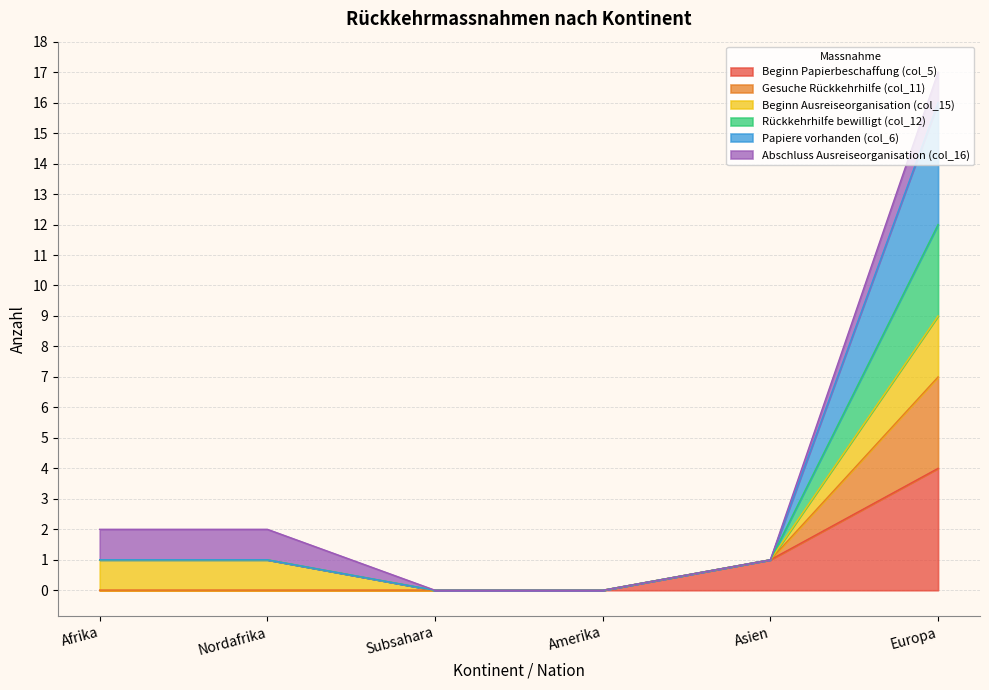

Does the chart have visible grid lines?

Yes